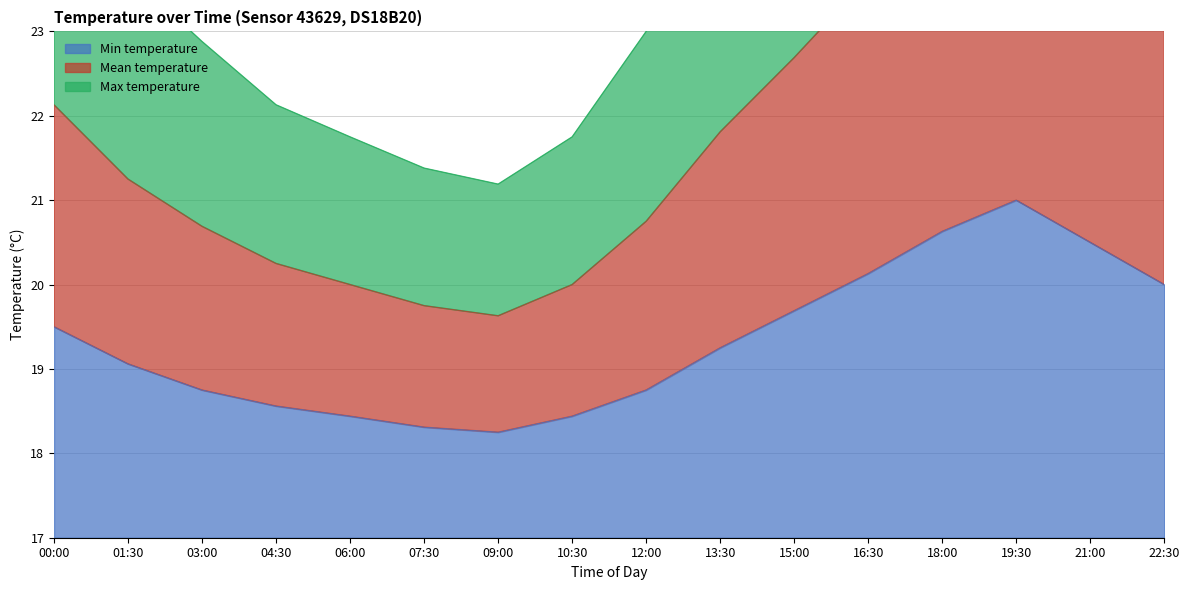

True or false: Max temperature and Min temperature cross at least once.

False